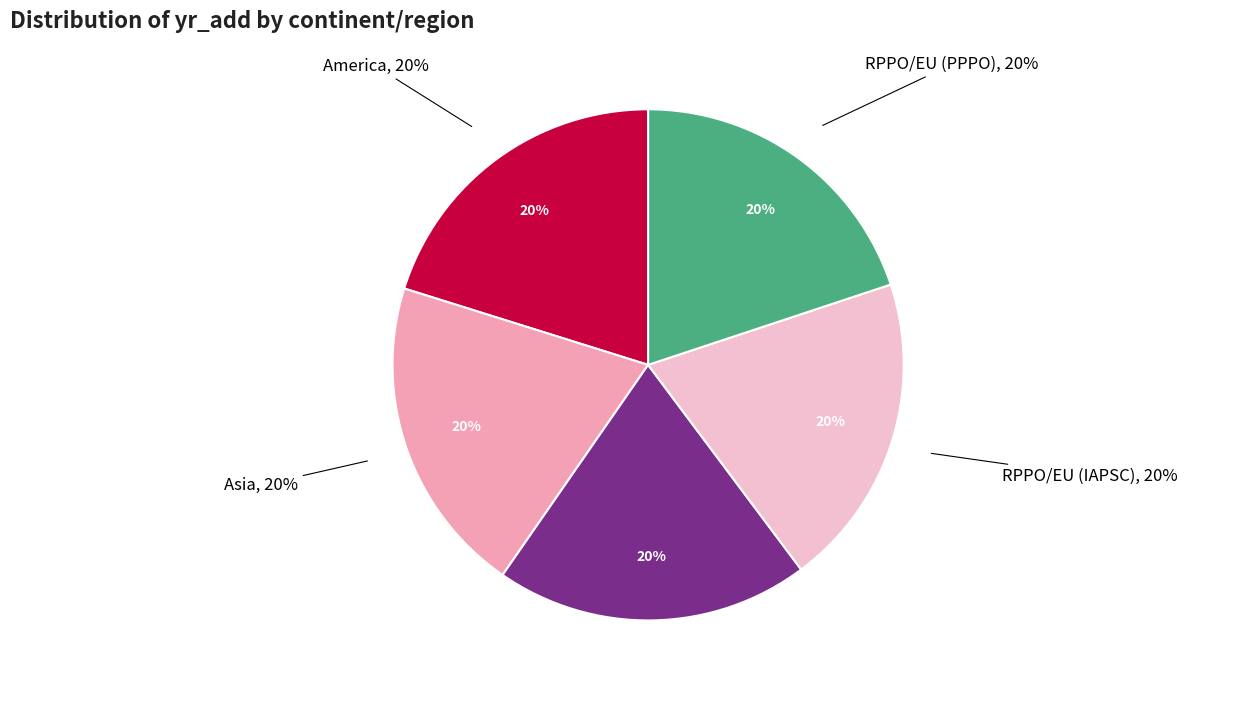

Is there a majority slice in this chart?

No